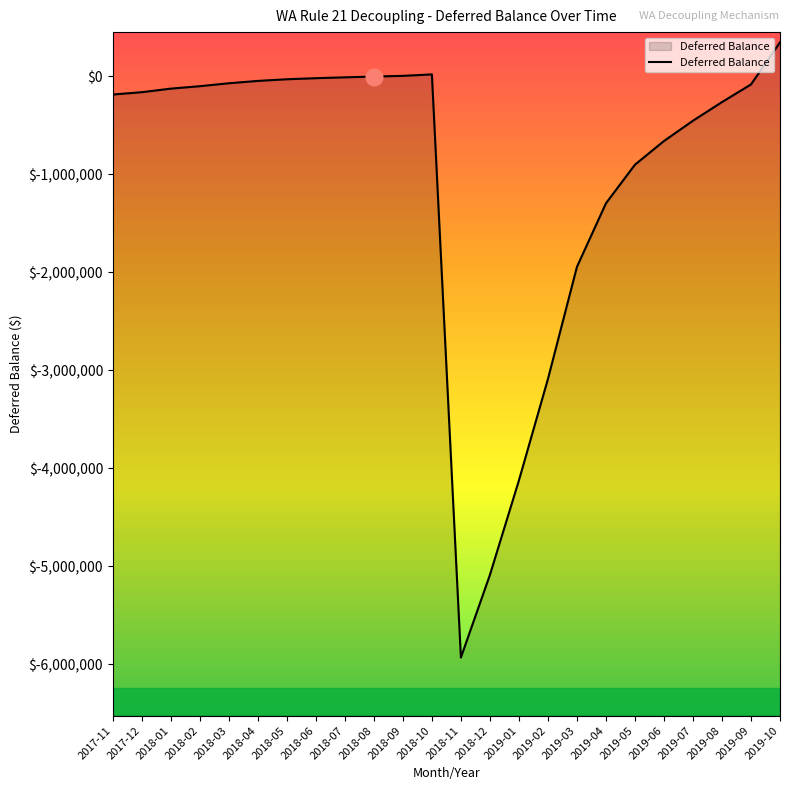

Between 2017-12 and 2019-04, which is larger?

2017-12